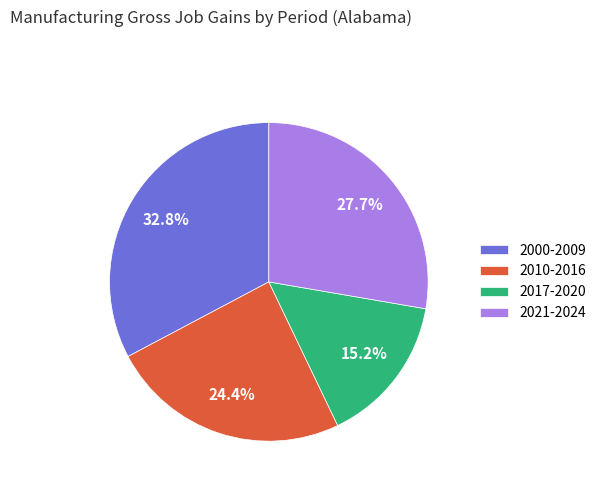

Is there any slice that represents more than half of the pie?

No